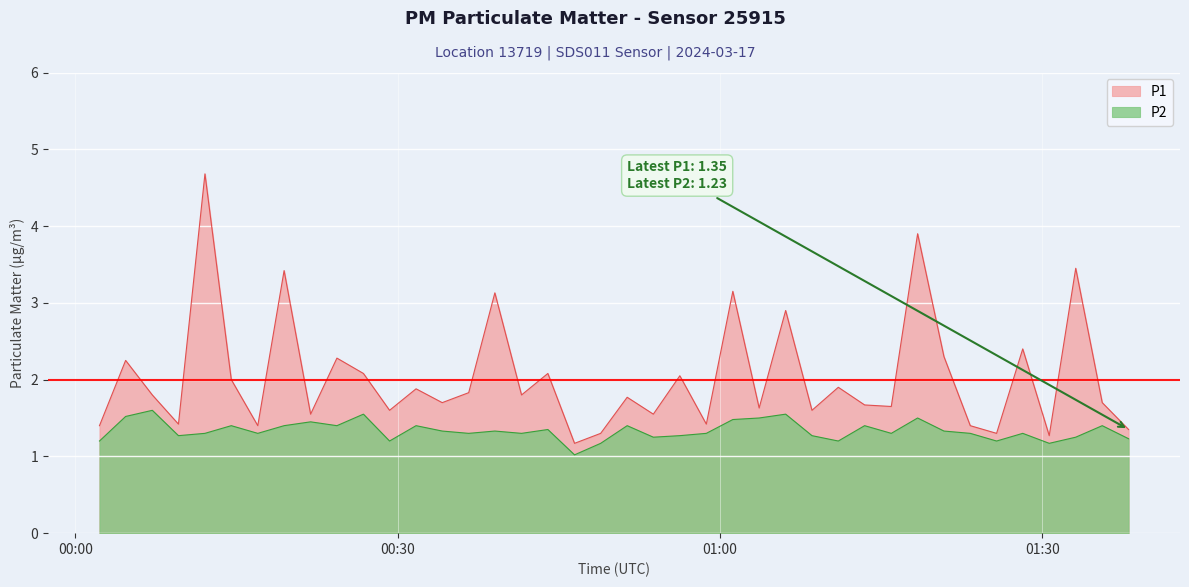

Rank the series by their average value, from lowest to highest.

P2, P1